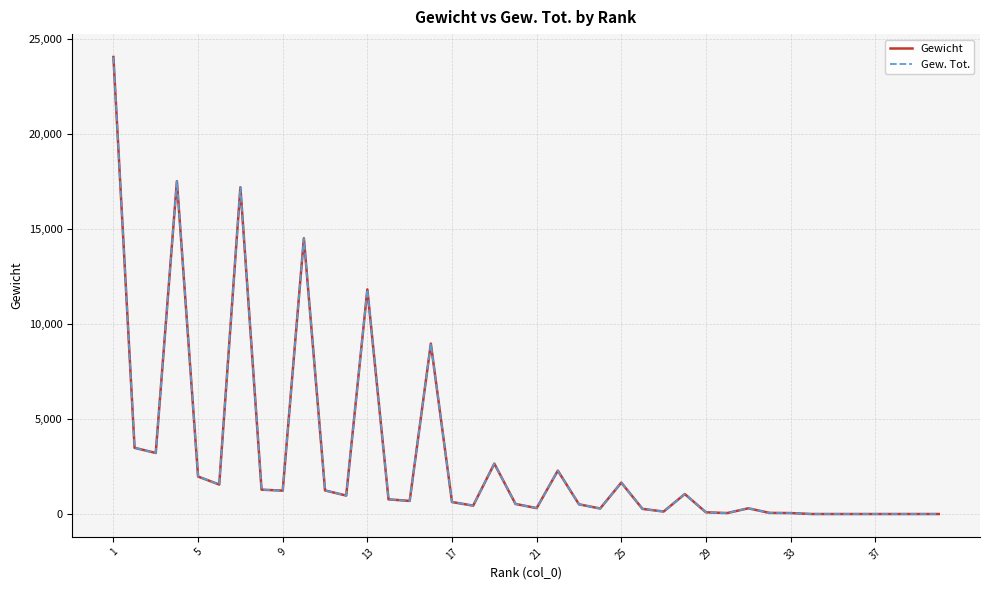

Is this an area chart (filled region under the line)?

No